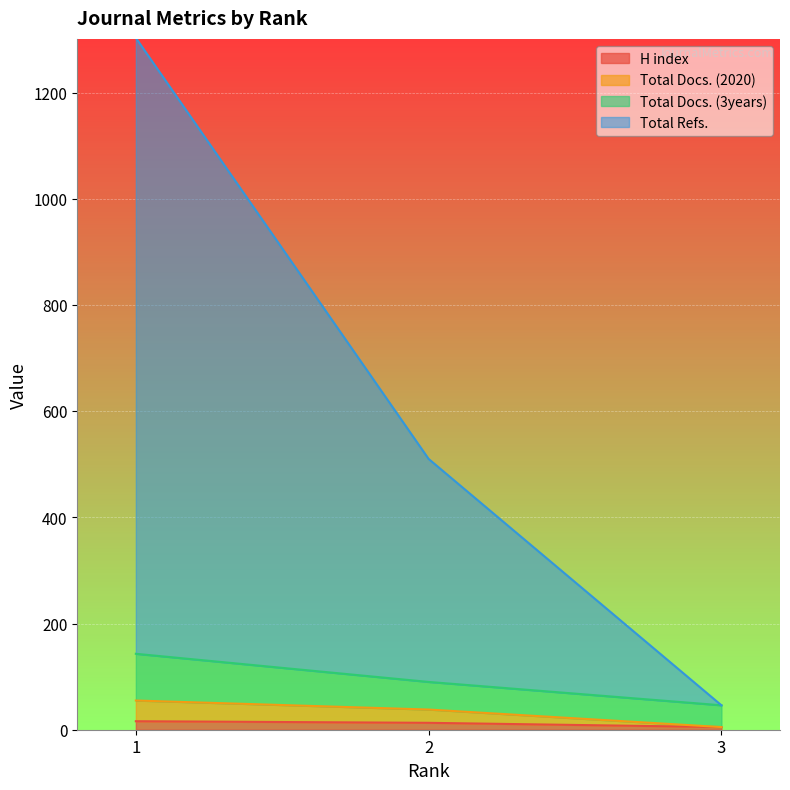

What is the maximum value shown in the chart?

1303